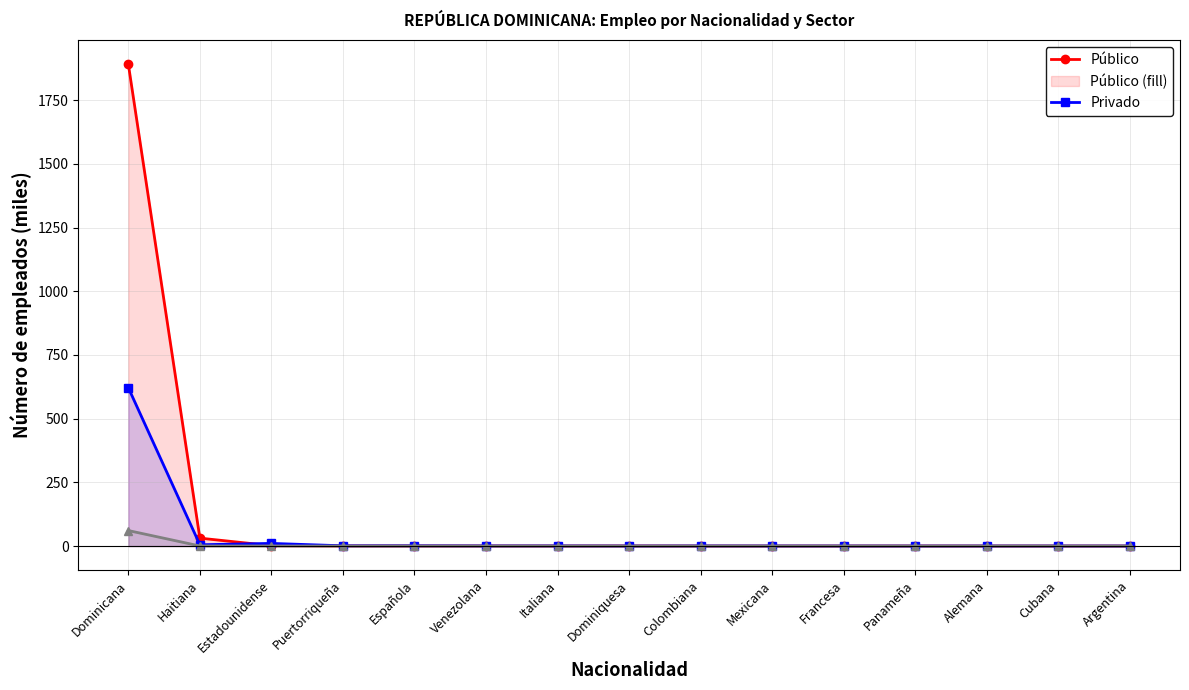

What position from the right is Panameña?

4